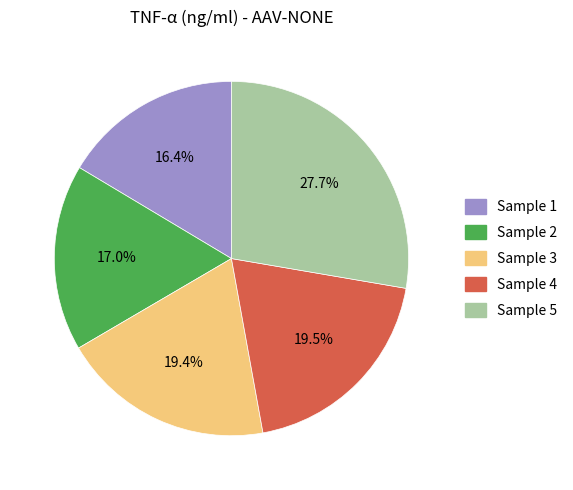

Which has a higher value, Sample 1 or Sample 5?

Sample 5